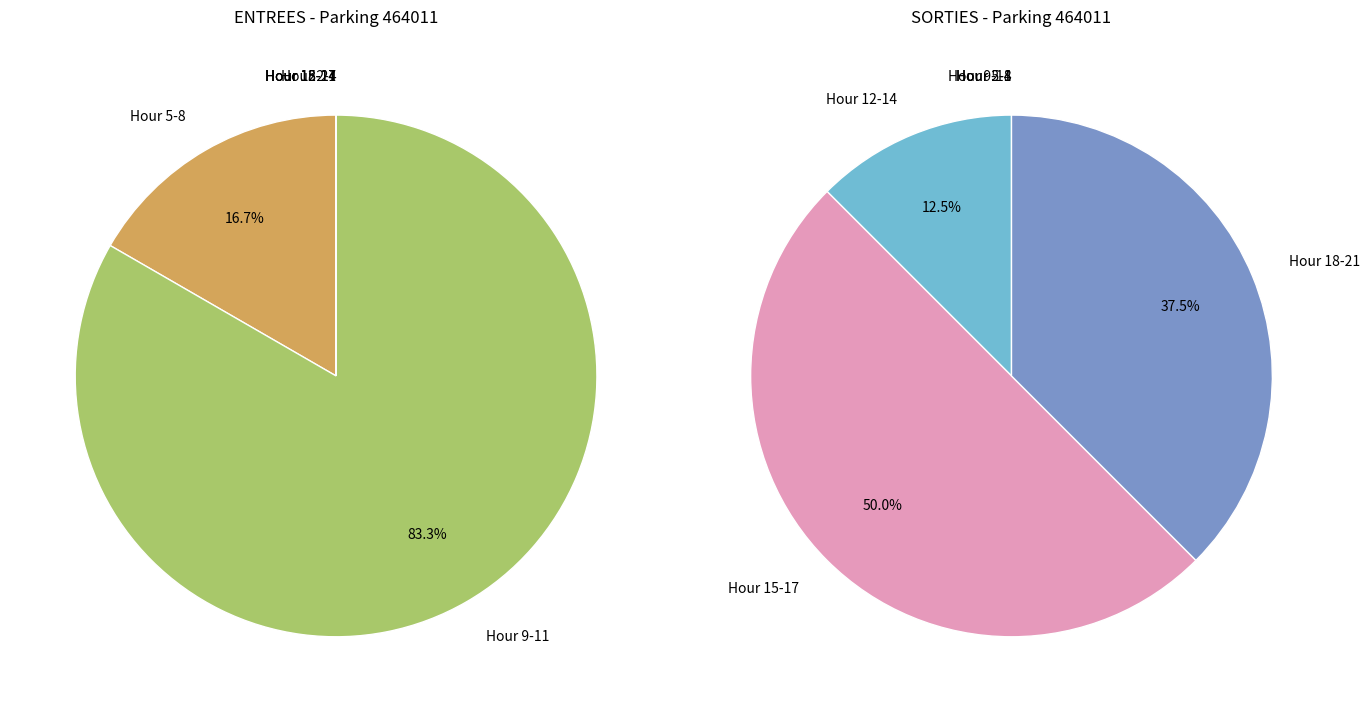

Do 22 and 9 together represent more than half of the pie?

No